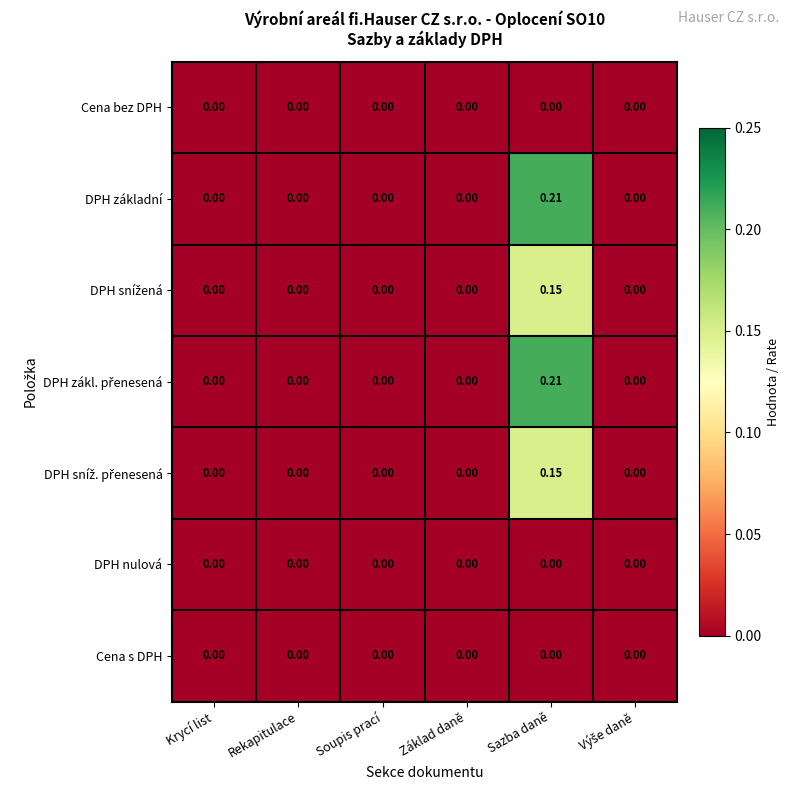

At which category is the sum across all series the highest?

Sazba daně